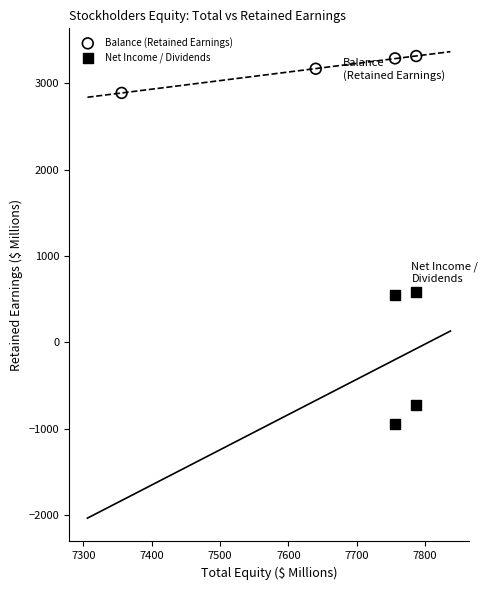

Which series has the widest spread of Y values?

Net Income / Dividends